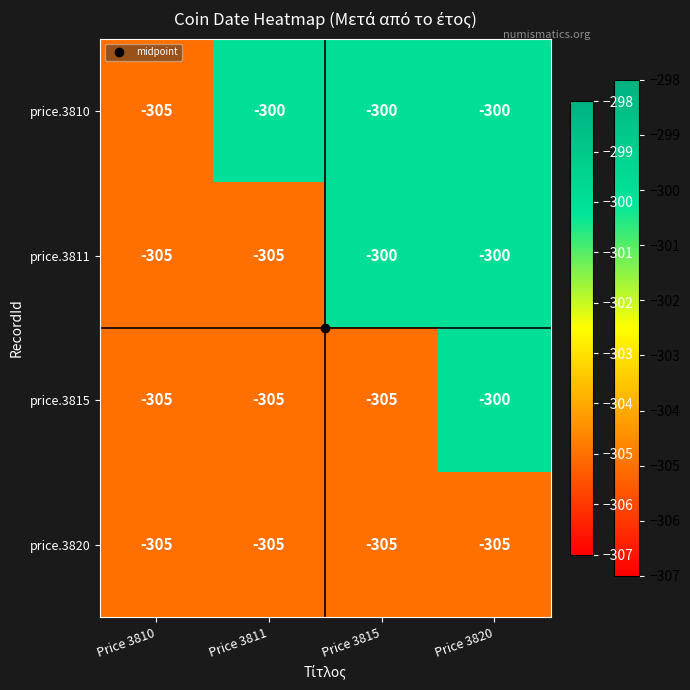

True or false: price.3820 has a value of -64 at Price 3815.

False